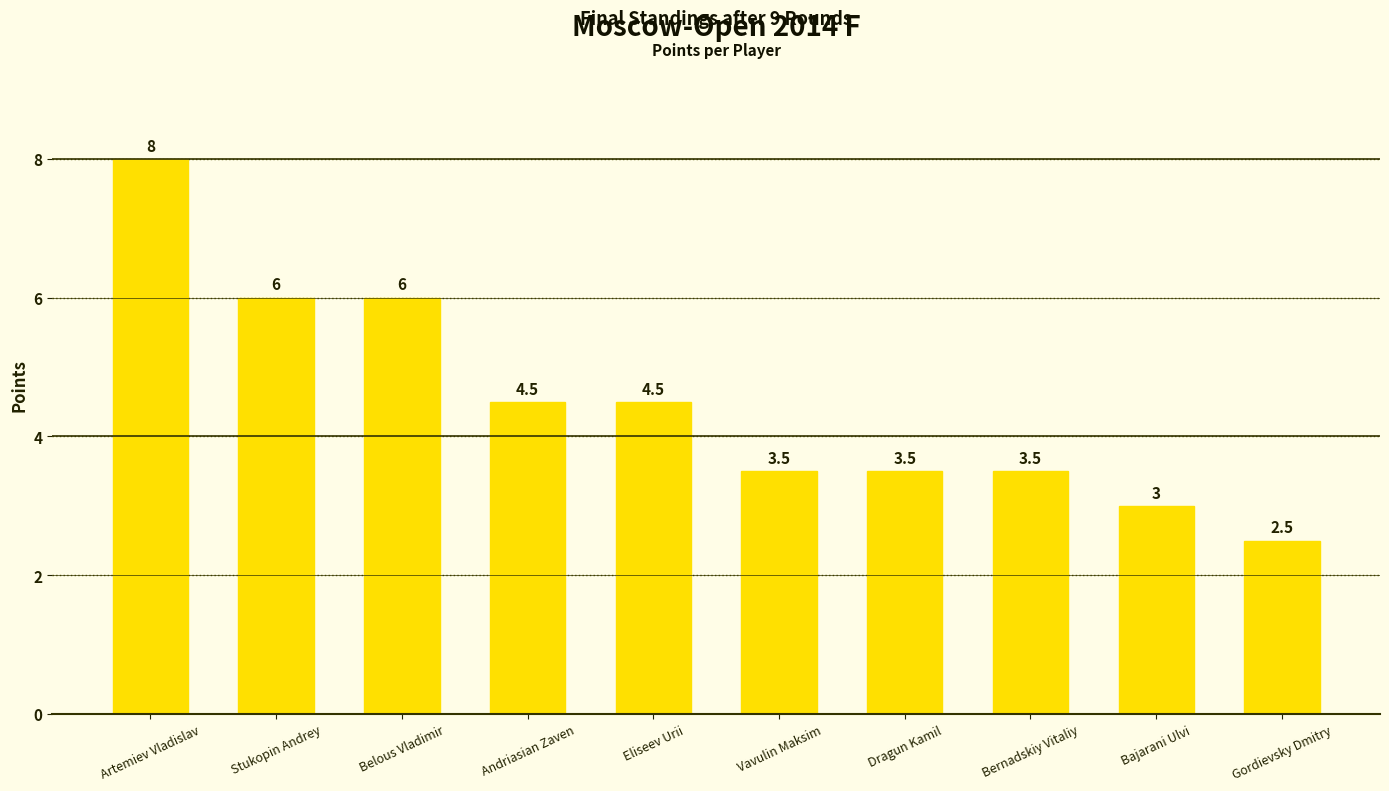

Approximately how many times larger is the value at Dragun Kamil compared to Bajarani Ulvi?

1.2